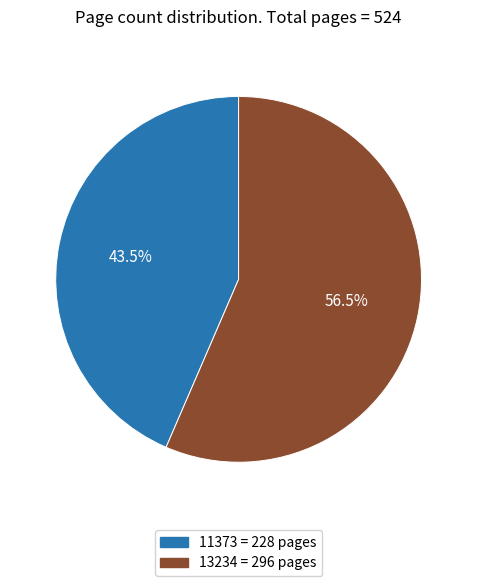

Between 11373 = 228 pages and 13234 = 296 pages, which is larger?

13234 = 296 pages